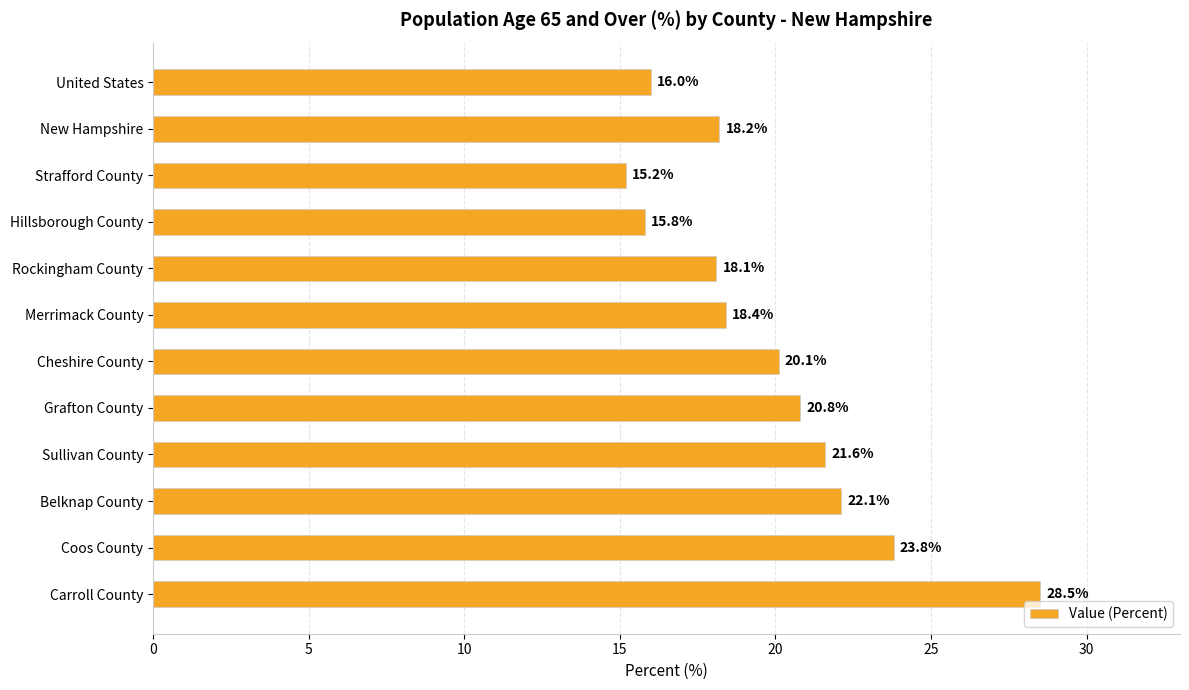

The chart shows a value of 15.8 at Hillsborough County. True or false?

True